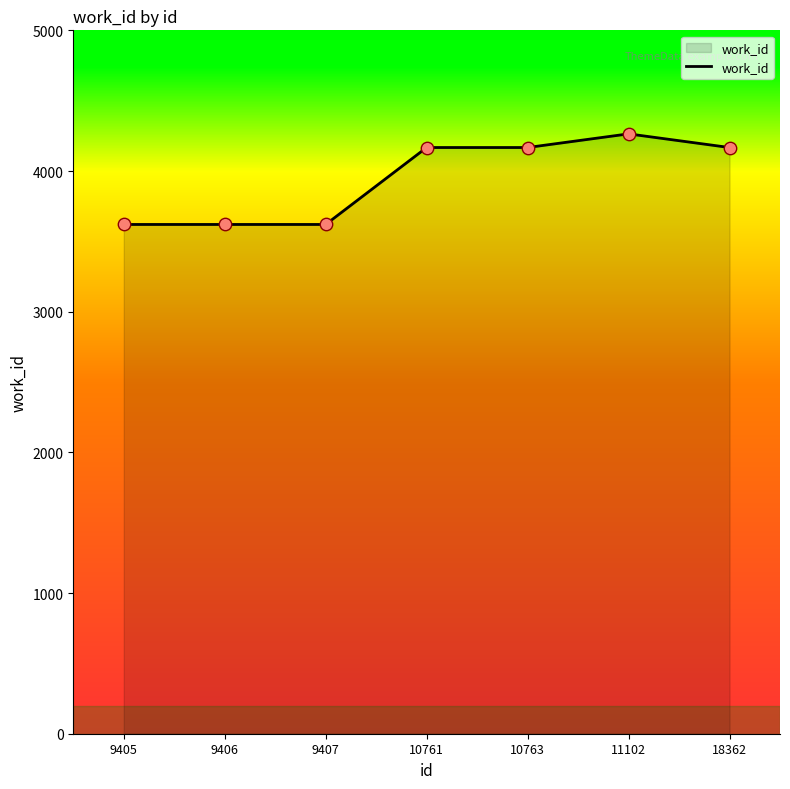

Approximately how many times larger is the value at 10761 compared to 9405?

1.2